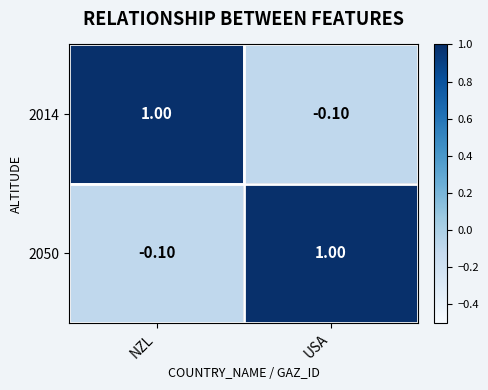

What is the difference between the highest and lowest values at USA?

1.1